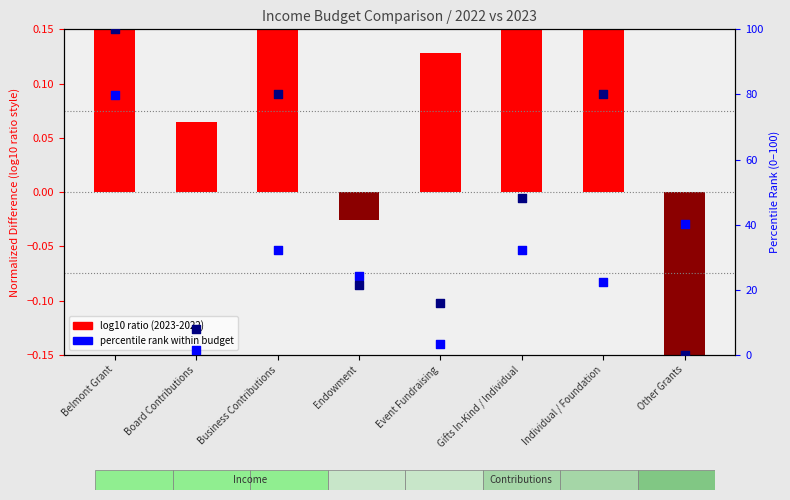

Is the value of 2022 Budget (percentile) at Gifts In-Kind / Individual greater than the value of 2023 Budget (percentile) at Event Fundraising?

Yes